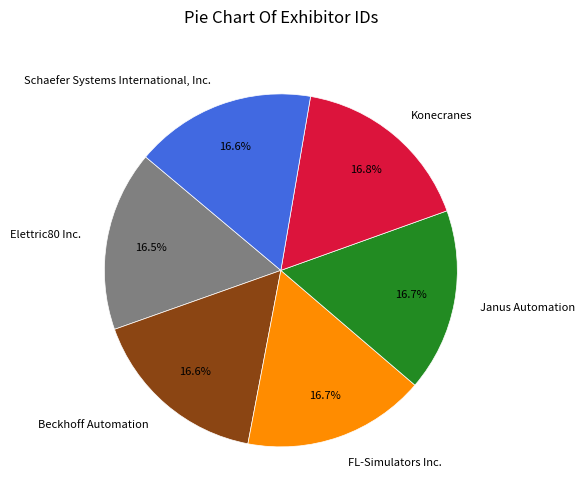

Do Konecranes and FL-Simulators Inc. together represent more than half of the pie?

No